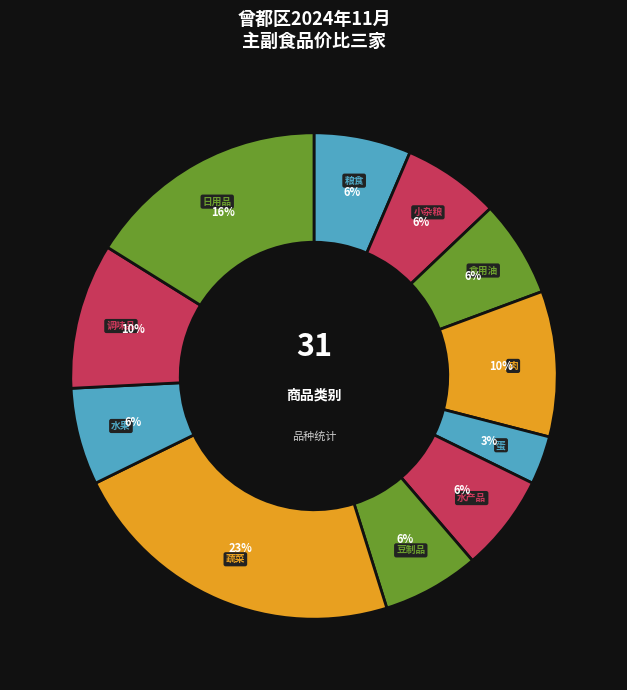

Is 水产品 the majority of the pie?

No